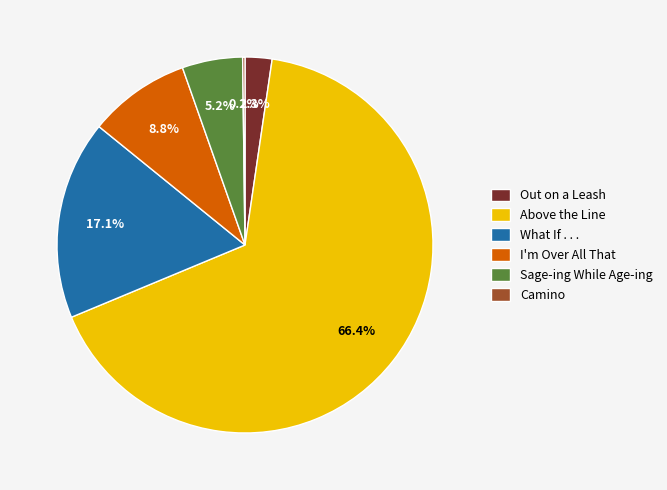

Between I'm Over All That and What If . . ., which is larger?

What If . . .